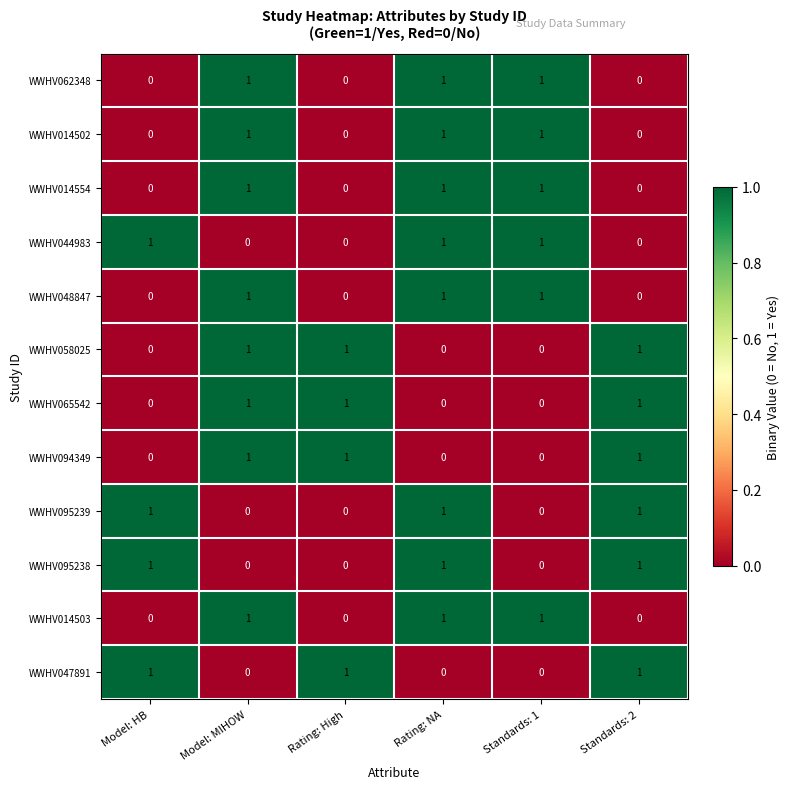

The value of WWHV048847 at Standards: 1 is 0. True or false?

False